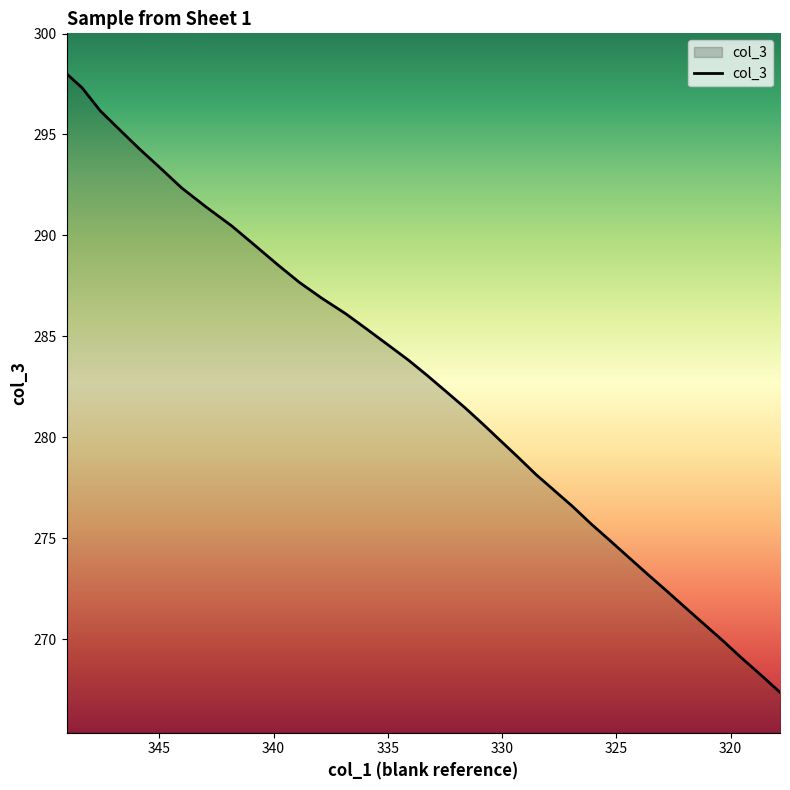

Count the number of values greater than 282.

19